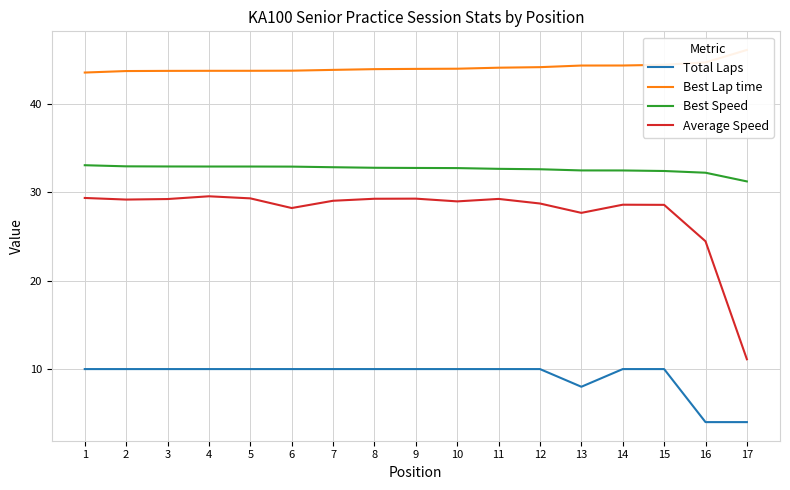

What is the greatest value displayed?

46.1